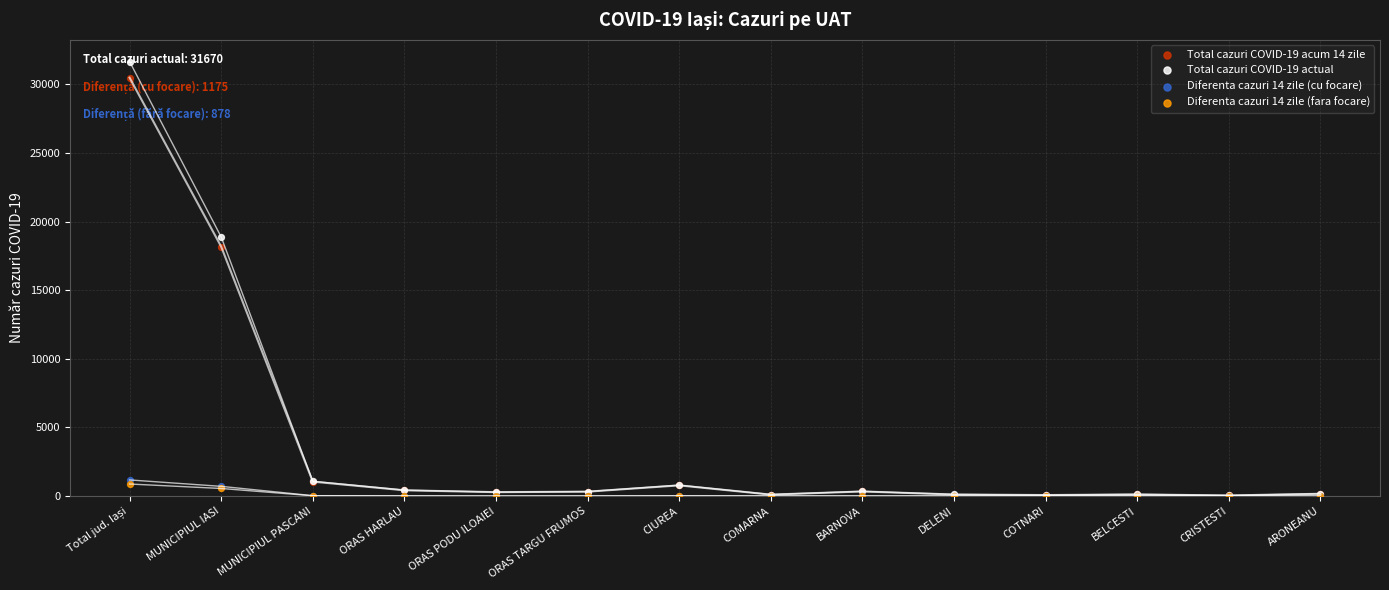

Which series has the largest total across all categories?

Total cazuri COVID-19 actual